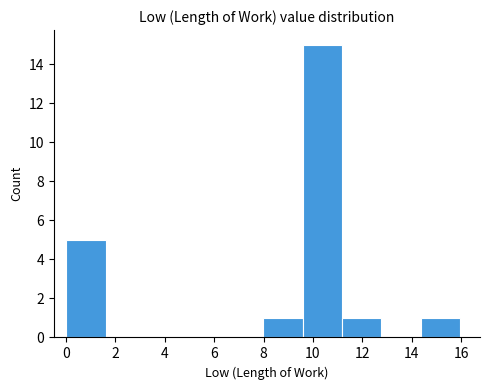

Reading left to right, list every bar in this chart as the range it spans on the x-axis followed by its height. Neither the bar edges nor the heights are printed on the chart, so give them approximately, as read against the axes.

0.0 to 1.6: 5
1.6 to 3.2: 0
3.2 to 4.8: 0
4.8 to 6.4: 0
6.4 to 8.0: 0
8.0 to 9.6: 1
9.6 to 11.2: 15
11.2 to 12.8: 1
12.8 to 14.4: 0
14.4 to 16.0: 1